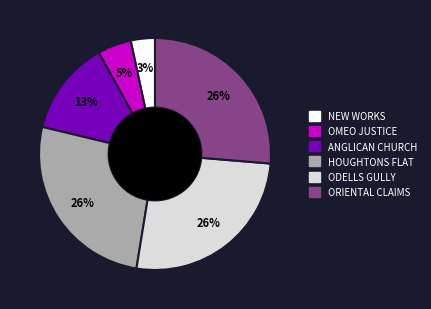

Which slice is the smallest?

NEW WORKS